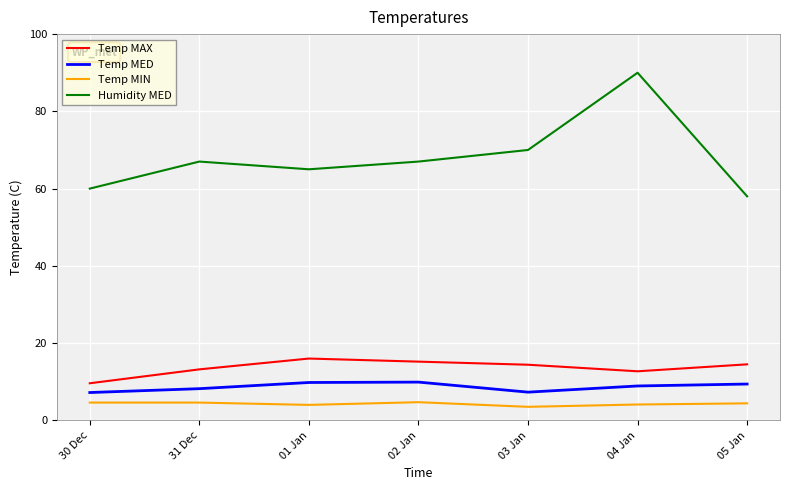

True or false: Temp MAX and Temp MIN intersect in this chart.

False